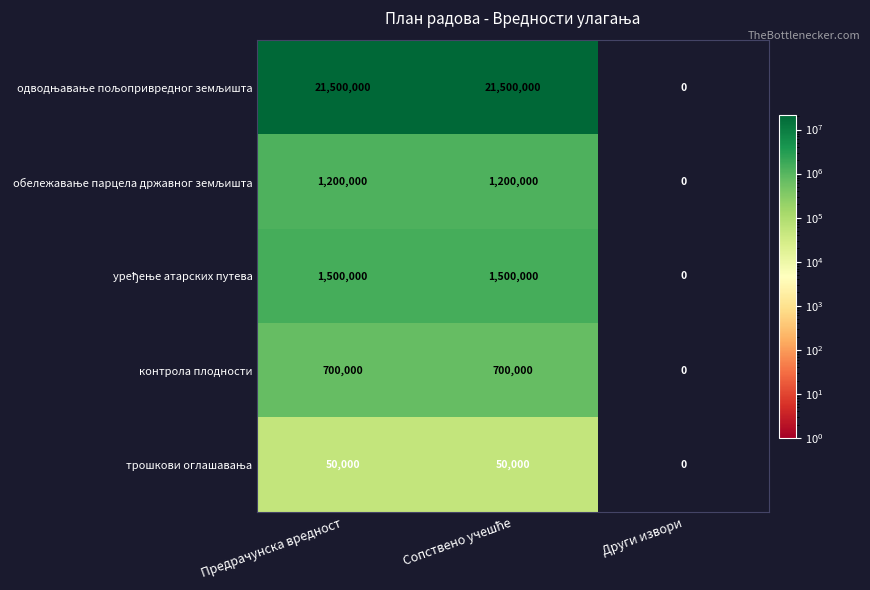

How many контрола плодности values are between 0 and 700000?

3